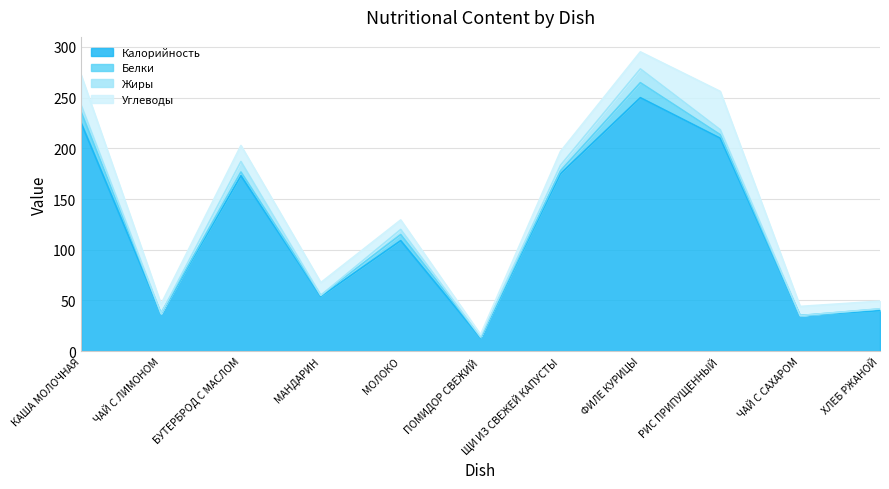

What is the label of the 3rd point from the left?

БУТЕРБРОД С МАСЛОМ